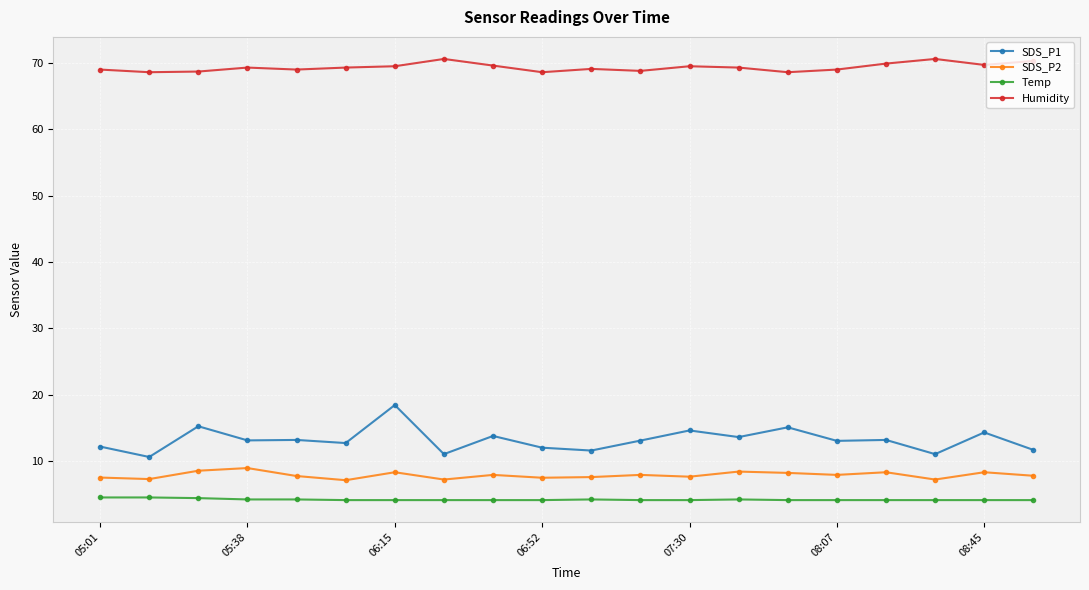

True or false: SDS_P2 and SDS_P1 intersect in this chart.

False